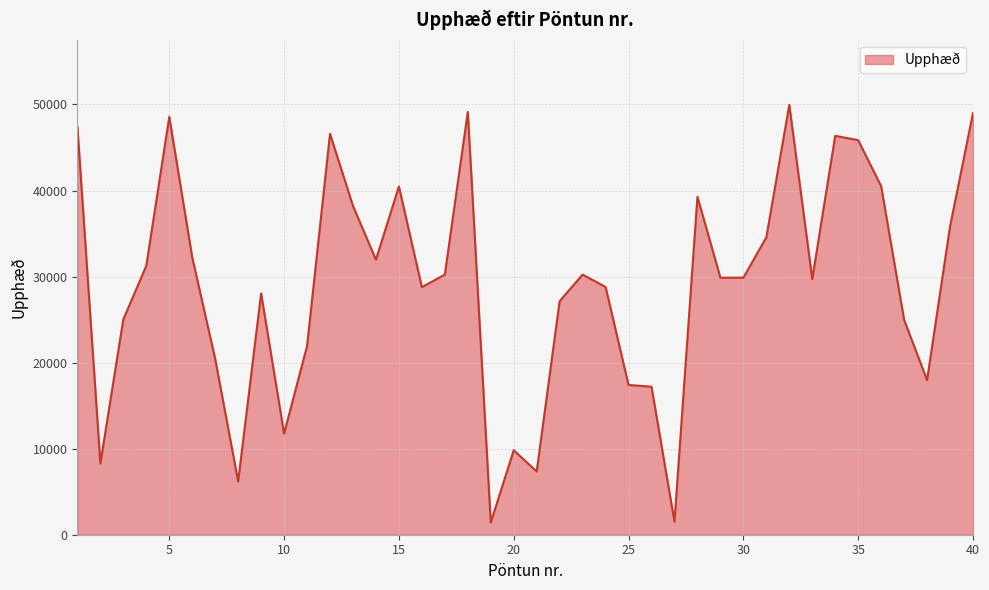

What is the smallest value displayed?

1421